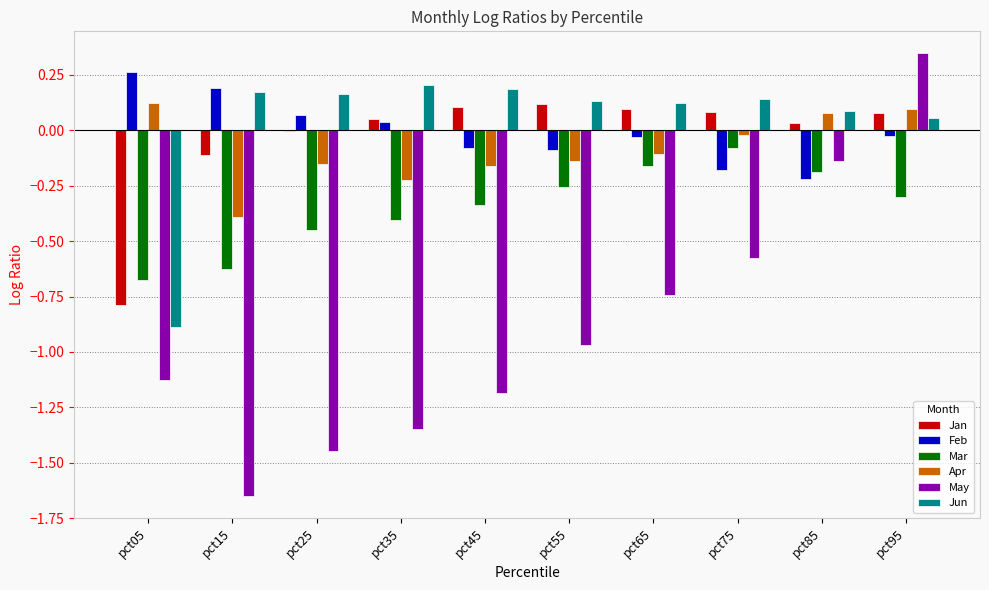

Is the value of Jan at pct45 greater than the value of Mar at pct75?

Yes